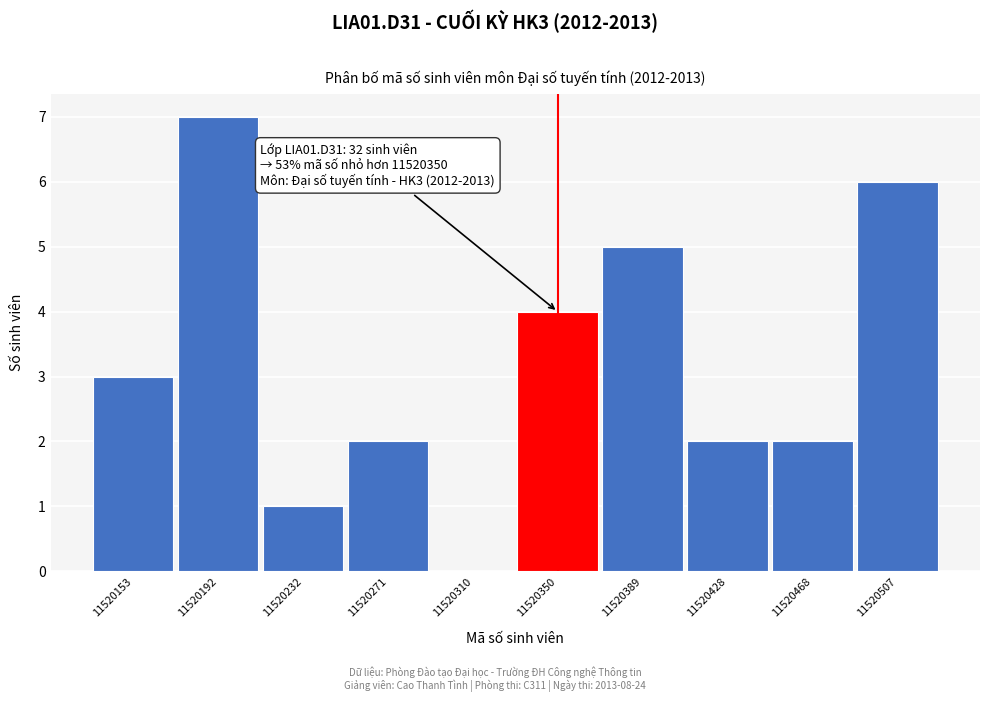

Which range on the x-axis has the tallest bar?

11520175 to 11520215